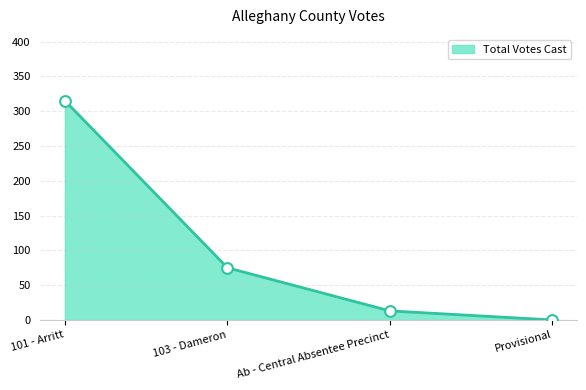

What is the change in value from 103 - Dameron to Ab - Central Absentee Precinct?

-62